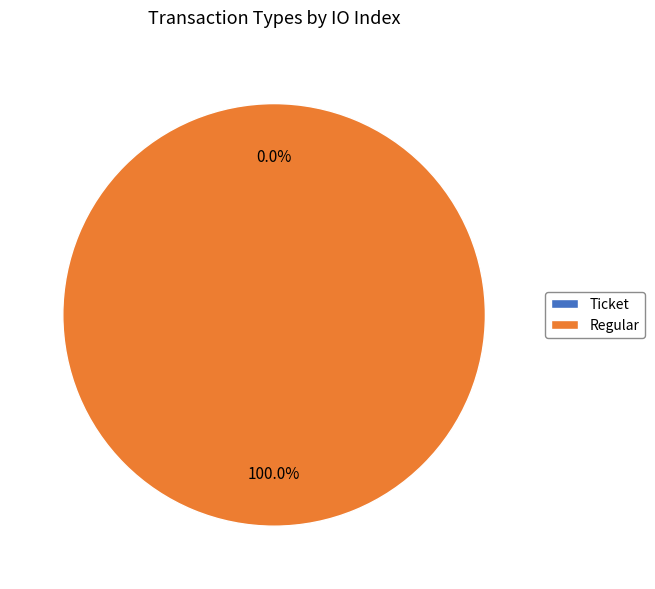

To the nearest percent, what portion does Regular represent?

100%